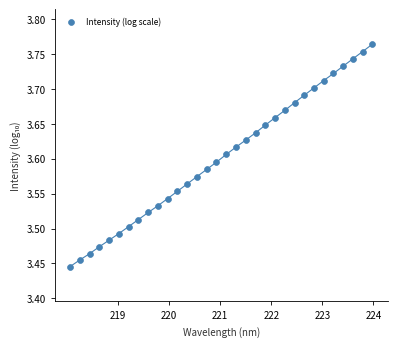

What is the range of X values (max minus min)?

5.9